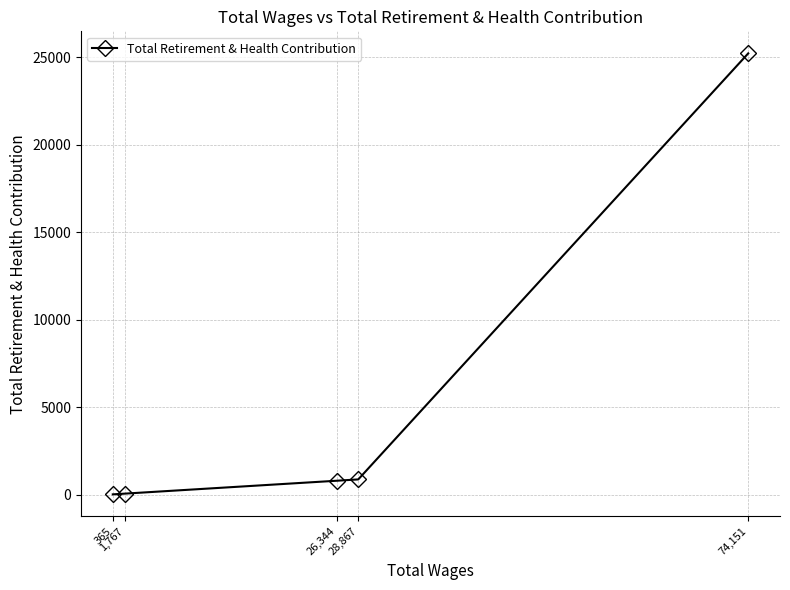

The value at 365 is 8112. True or false?

False